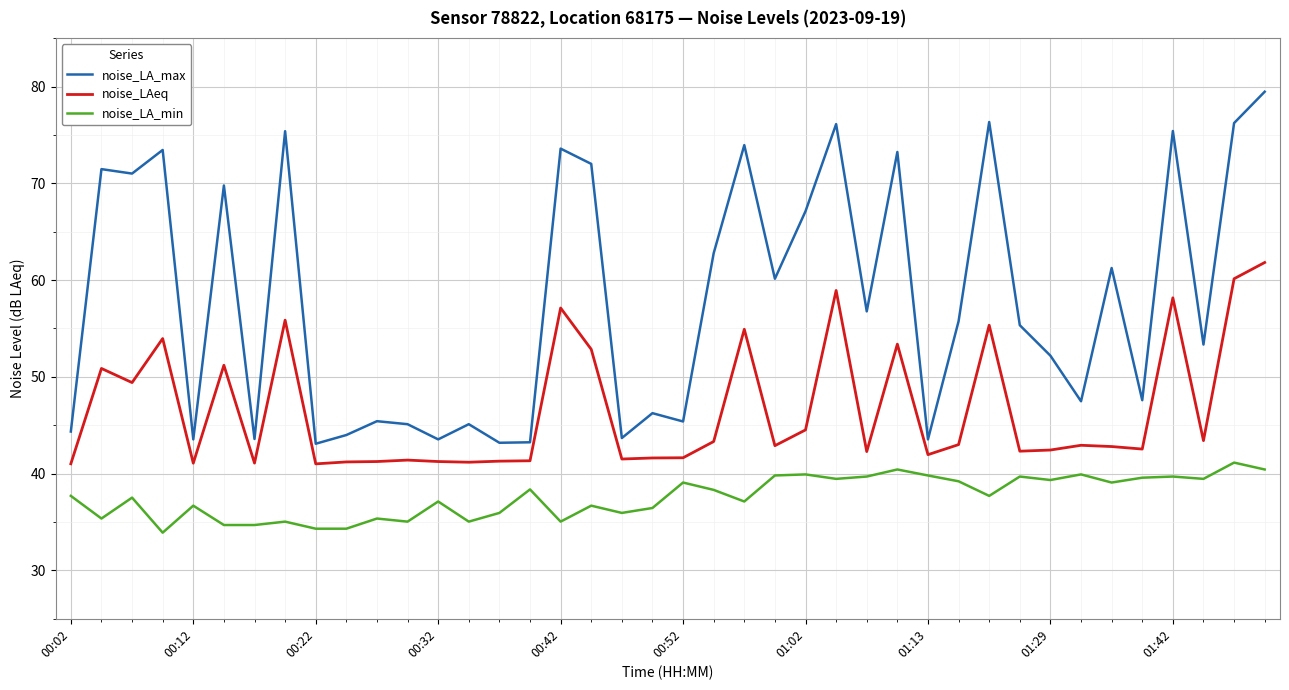

Which series has the largest total across all categories?

noise_LA_max